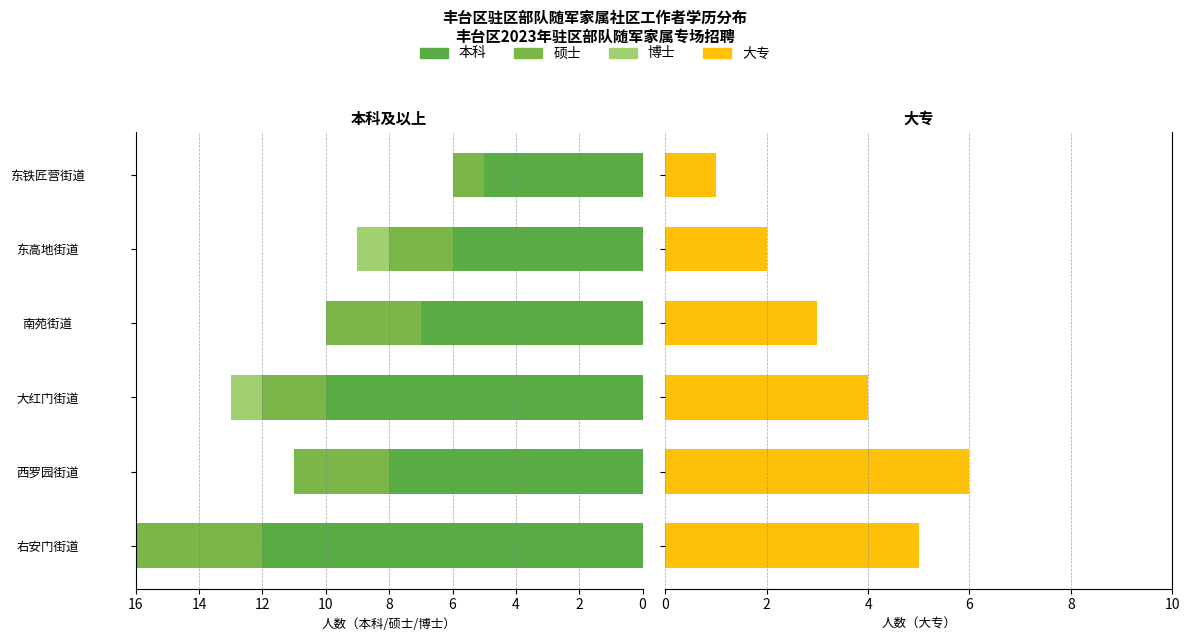

Which series has the widest spread of values?

本科